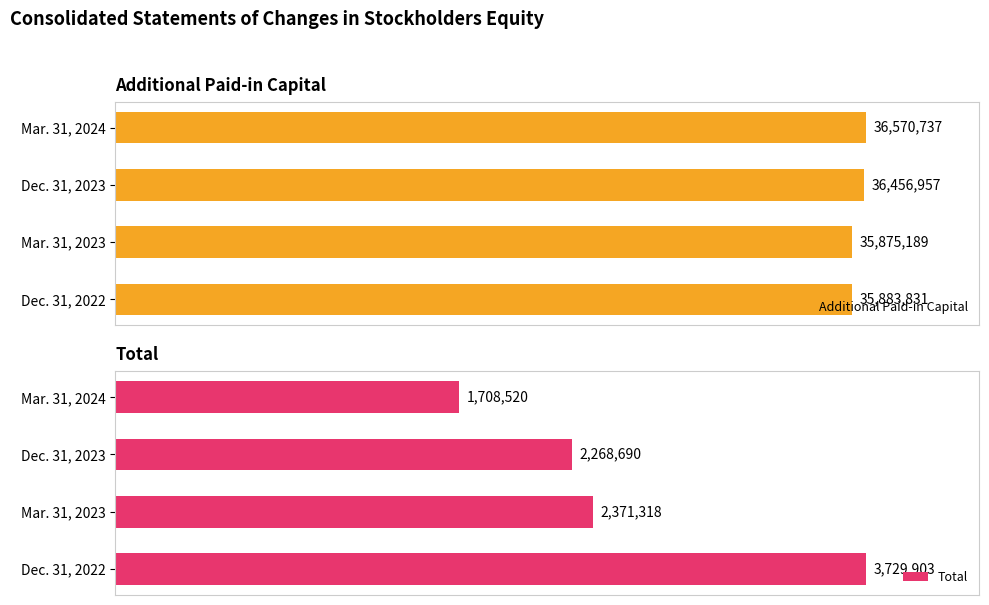

Rank the categories by Additional Paid-in Capital value from lowest to highest.

Mar. 31, 2023, Dec. 31, 2022, Dec. 31, 2023, Mar. 31, 2024